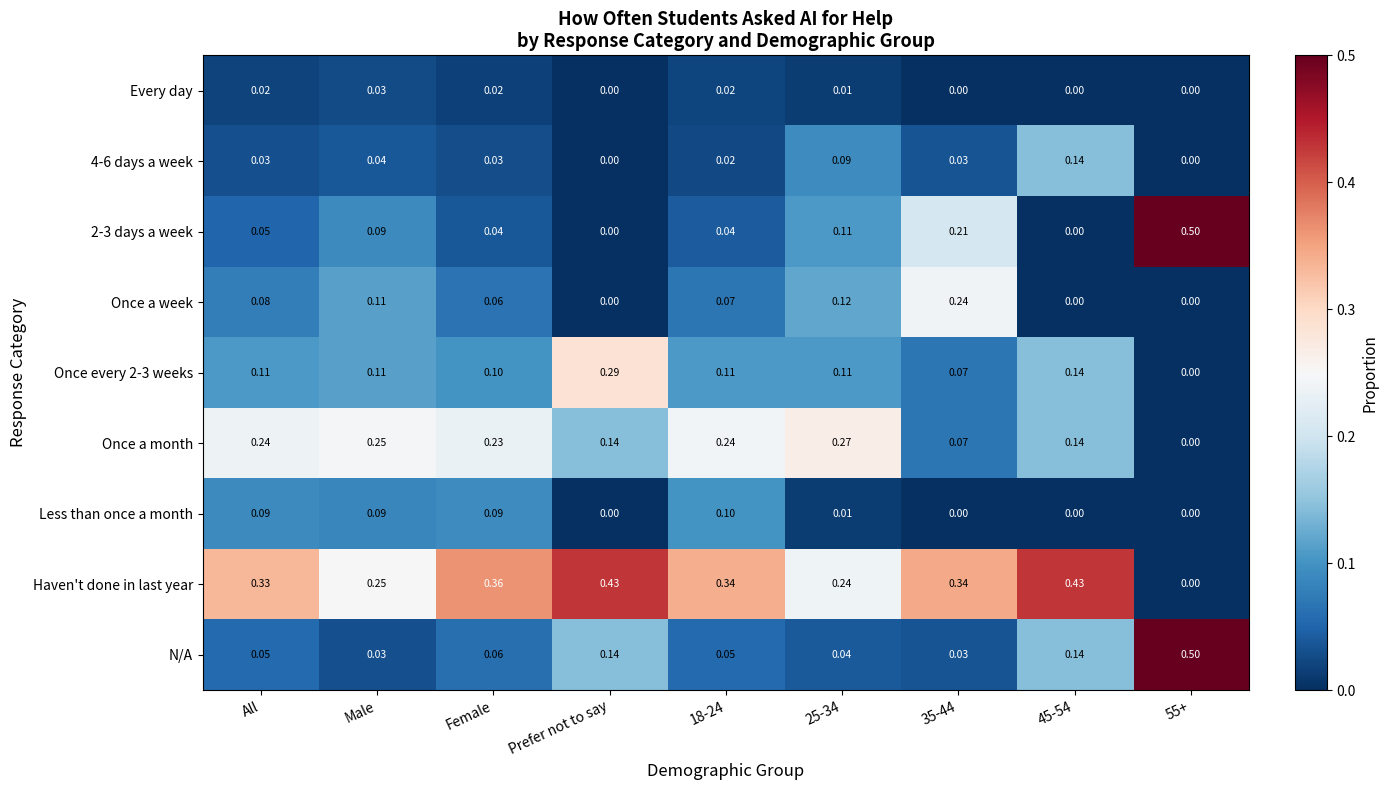

At how many categories does at least one series exceed 0?

9